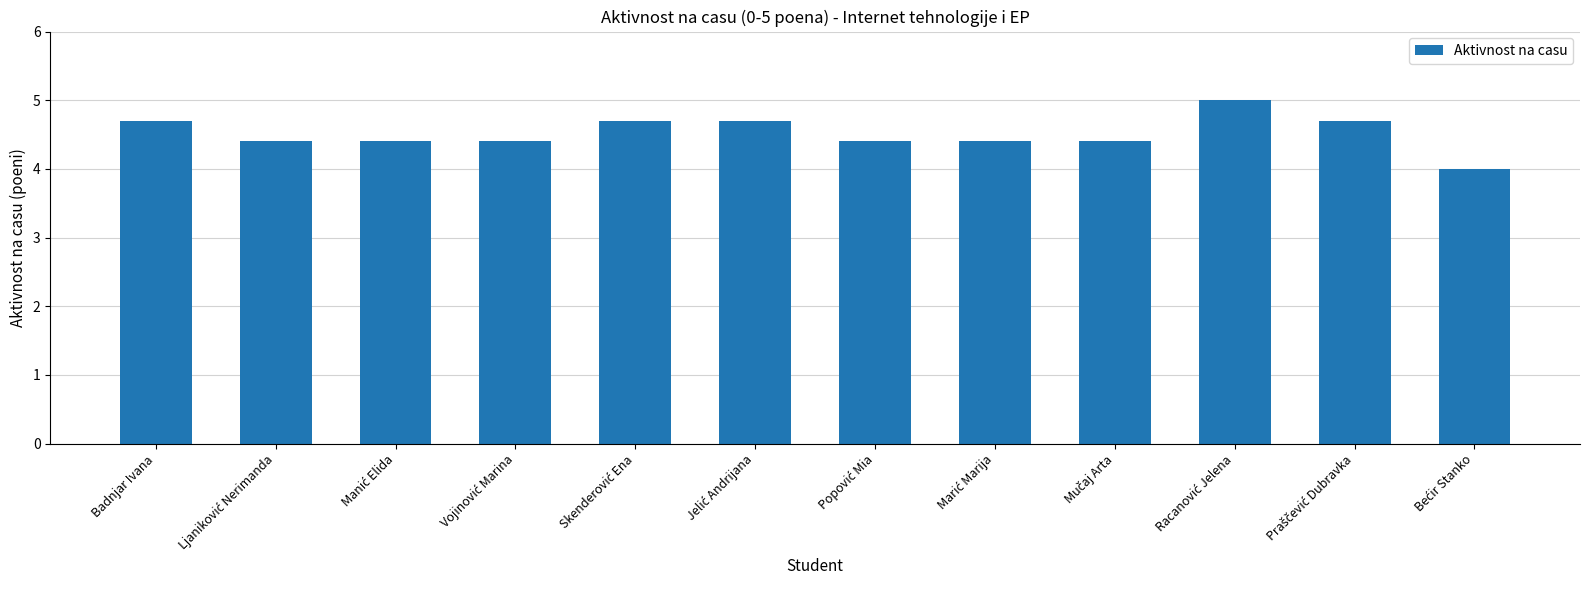

Reading left to right, transcribe all the data shown in this chart.

4.7	4.4	4.4	4.4	4.7	4.7	4.4	4.4	4.4	5.0	4.7	4.0